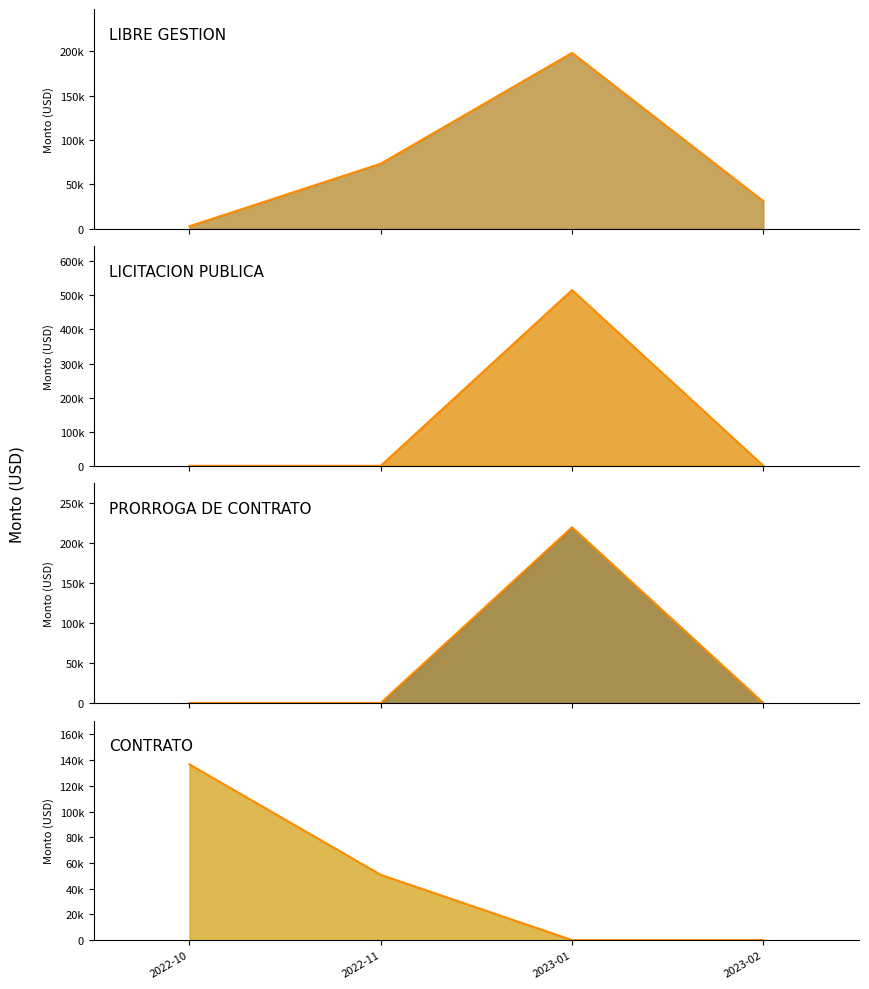

Reading left to right, list all the values displayed in this chart.

LIBRE GESTION (median): 2022-10=2630.2	2022-11=73219.3	2023-01=198121.4	2023-02=30882.6
LICITACION PUBLICA (median): 2022-10=0.0	2022-11=0.0	2023-01=515513.5	2023-02=0.0
PRORROGA DE CONTRATO (median): 2022-10=0.0	2022-11=0.0	2023-01=220203.1	2023-02=0.0
CONTRATO (median): 2022-10=136633.3	2022-11=50760.0	2023-01=0.0	2023-02=0.0